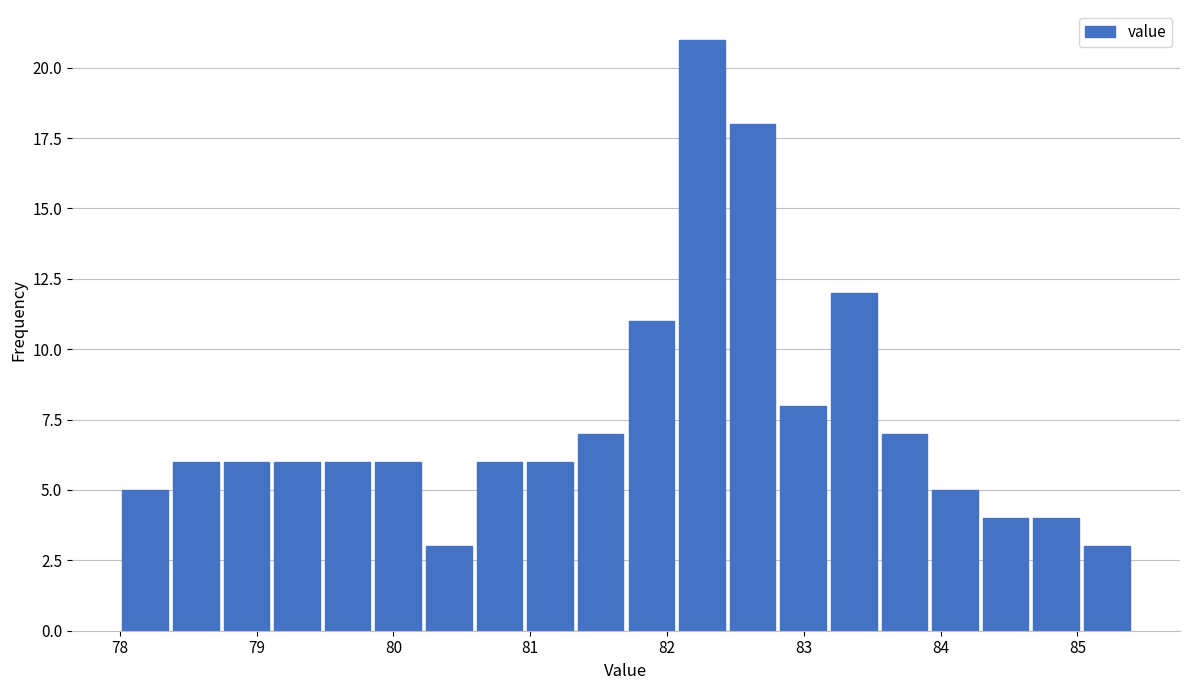

Read against the x-axis, roughly where is the centre of the tallest bar?

82.3